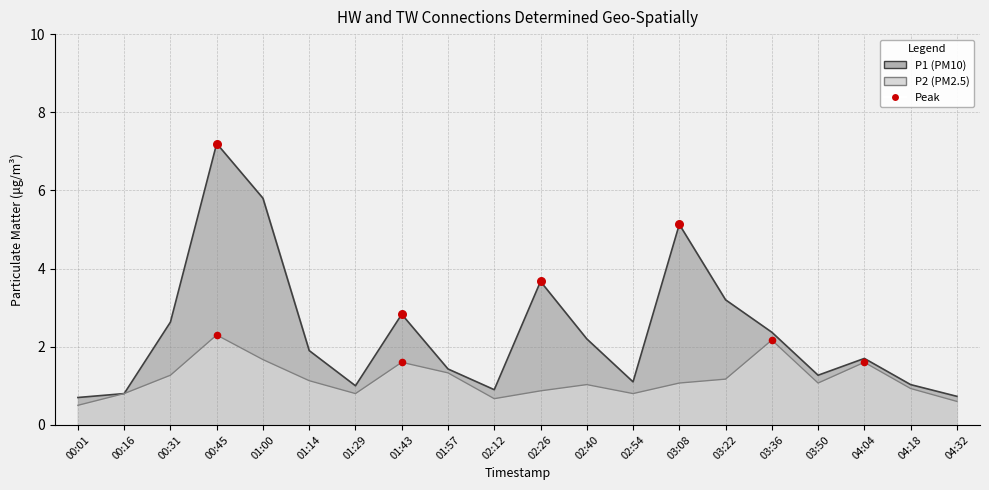

Which series has the largest total across all categories?

Peak P1